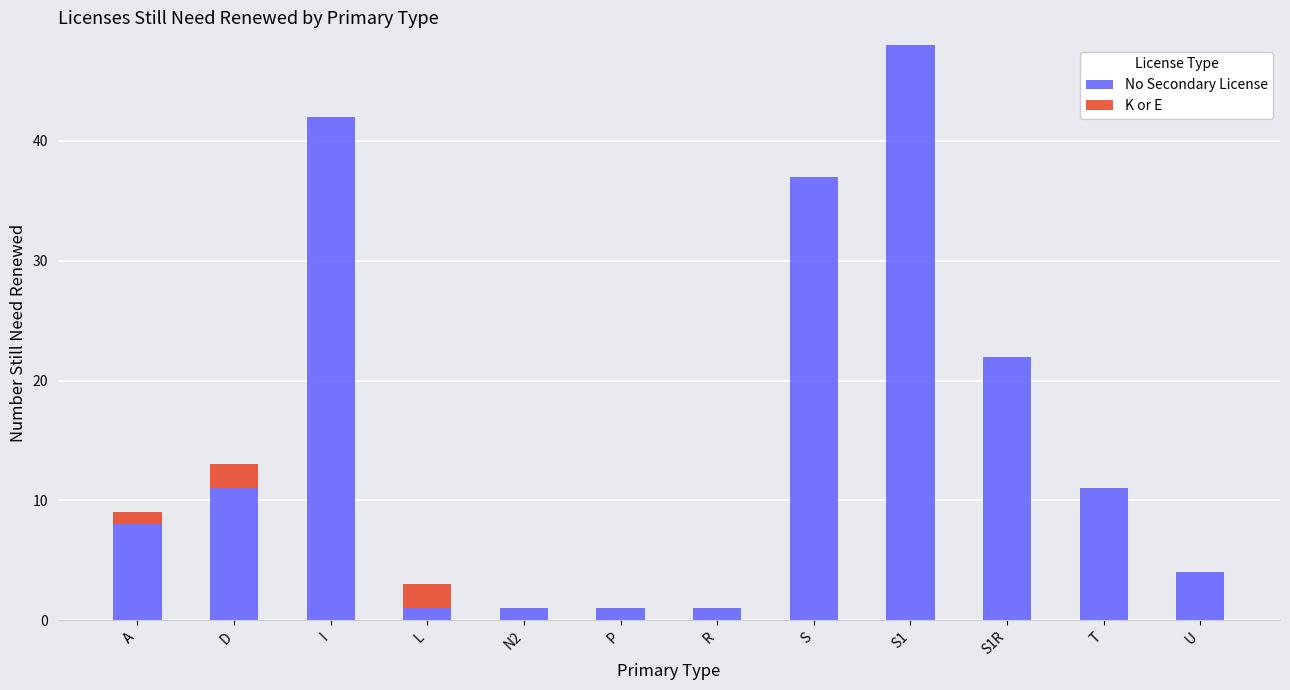

What is the total value across all series at N2?

1